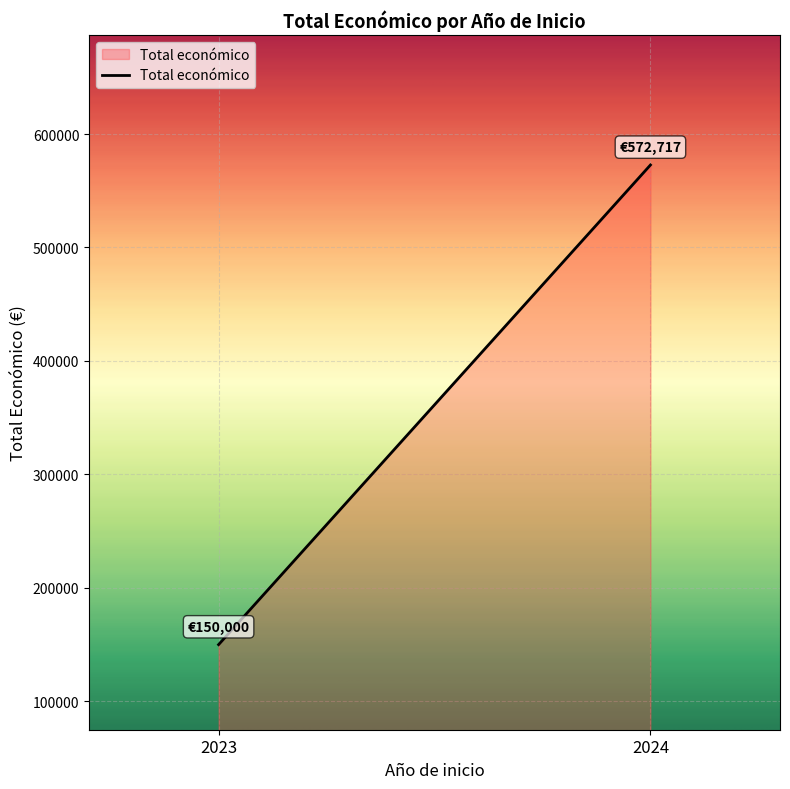

Rank the categories by value from highest to lowest.

2024, 2023